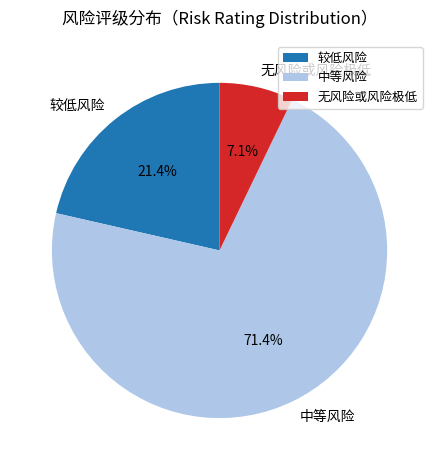

What is the majority slice?

中等风险